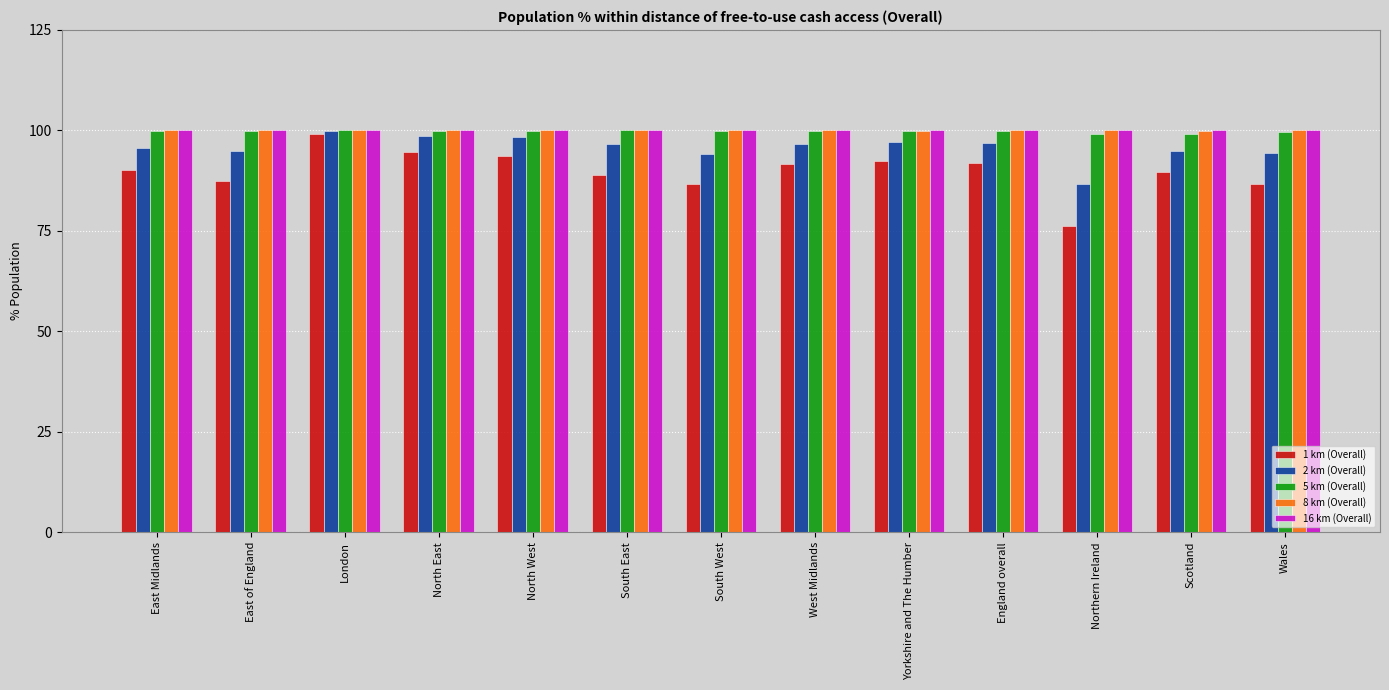

What is the total value across all series at East of England?

482.1